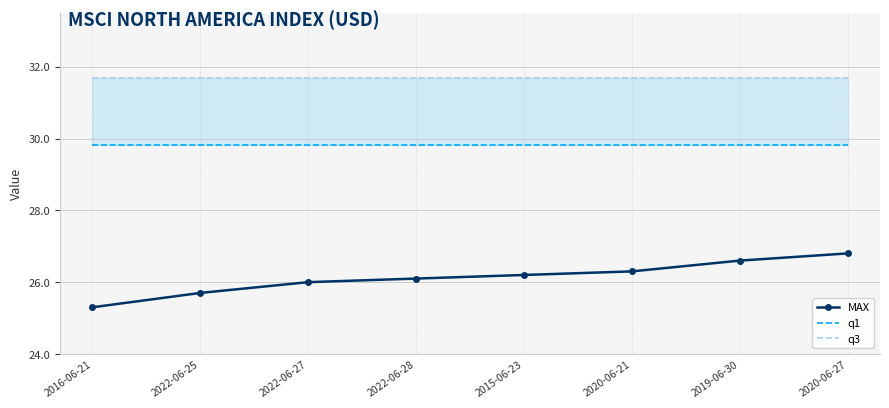

What are all the series names shown in the legend?

MAX, q1, q3